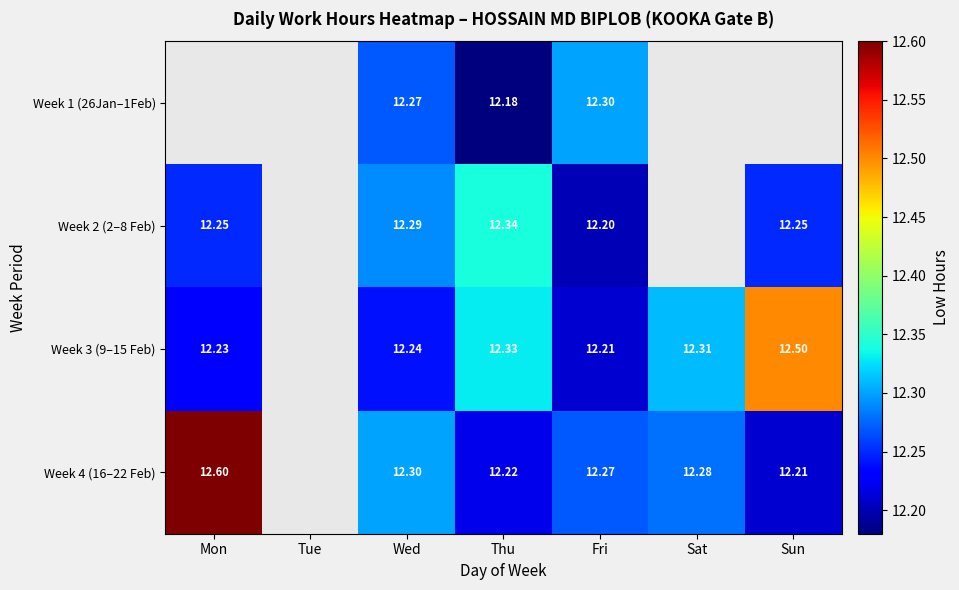

Which category has the highest value in the Week 3 (9–15 Feb) series?

Sun